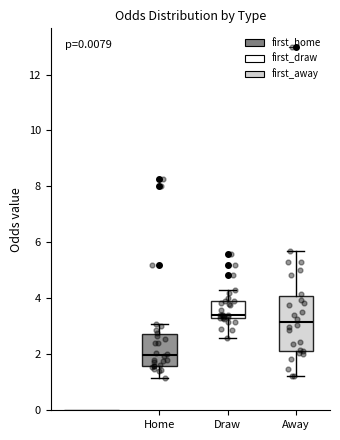

Reading left to right, read every box against the y-axis: the position of its median line, the range the box covers, and the ends of its whiskers. The values are not printed on the chart, so give them approximately, as read against the axis.

Home: median 2.0, box 1.6 to 2.8, whiskers 1.2 to 3.2
Draw: median 3.4 (just above the box's lower edge), box 3.4 to 4.0, whiskers 2.6 to 4.4
Away: median 3.2, box 2.2 to 4.2, whiskers 1.2 to 5.8